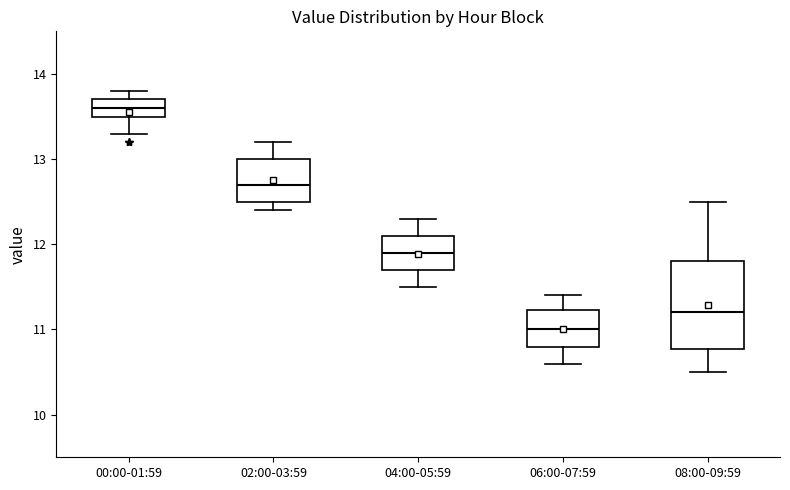

Which box is the tallest, from its lower edge to its upper edge?

08:00-09:59